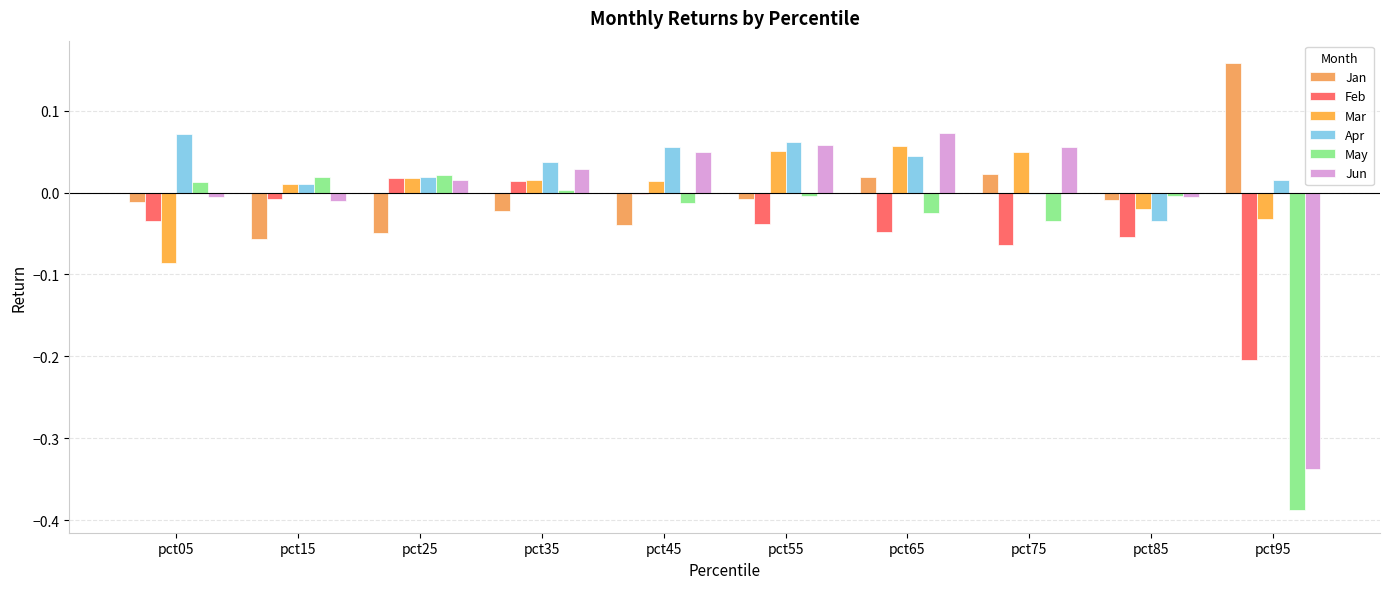

How many groups of bars are there?

10